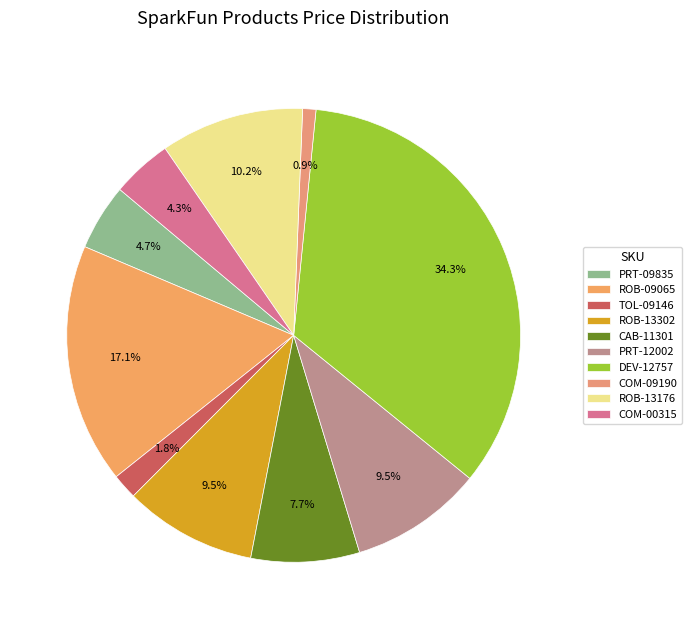

Count the number of slices in the pie.

10